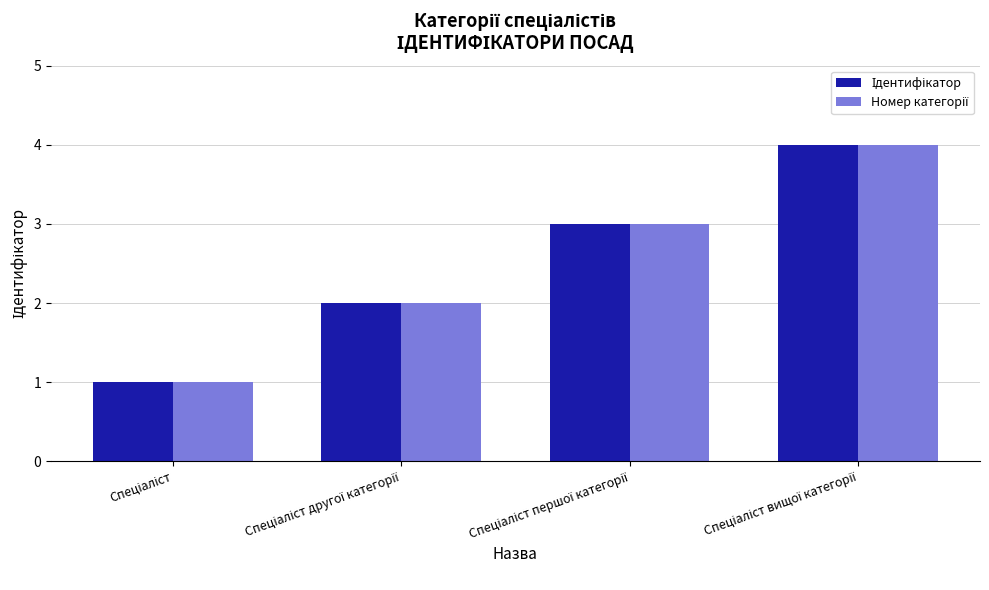

At which label does Ідентифікатор first exceed 3?

Спеціаліст вищої категорії